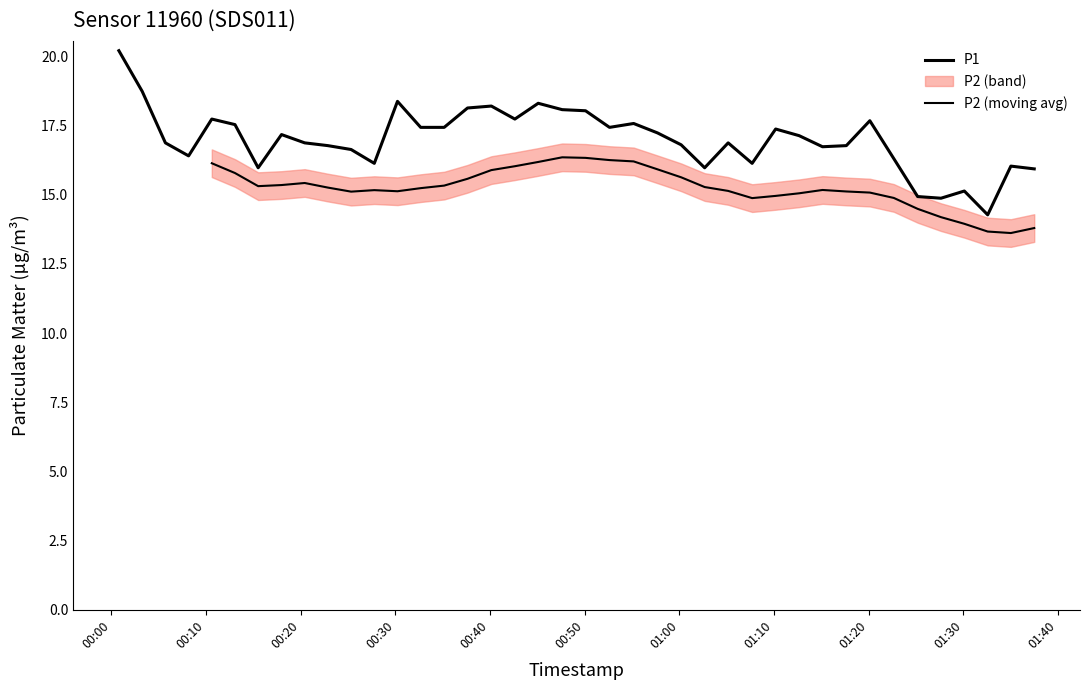

Read the value at 00:00.

20.2